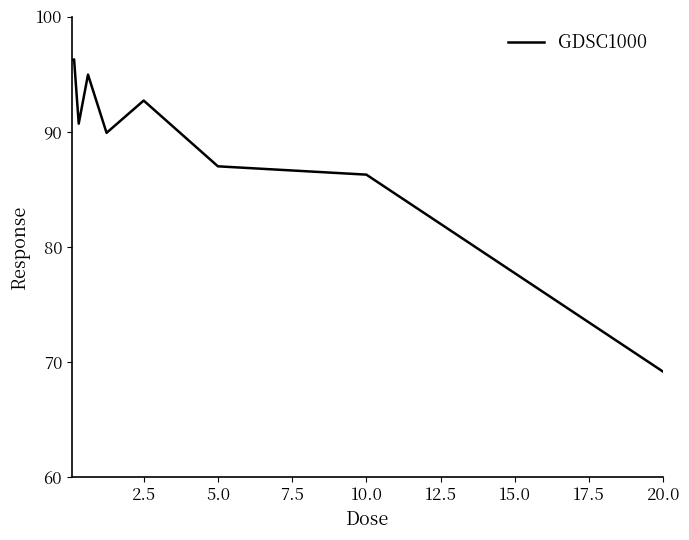

What is the maximum value shown in the chart?

96.3